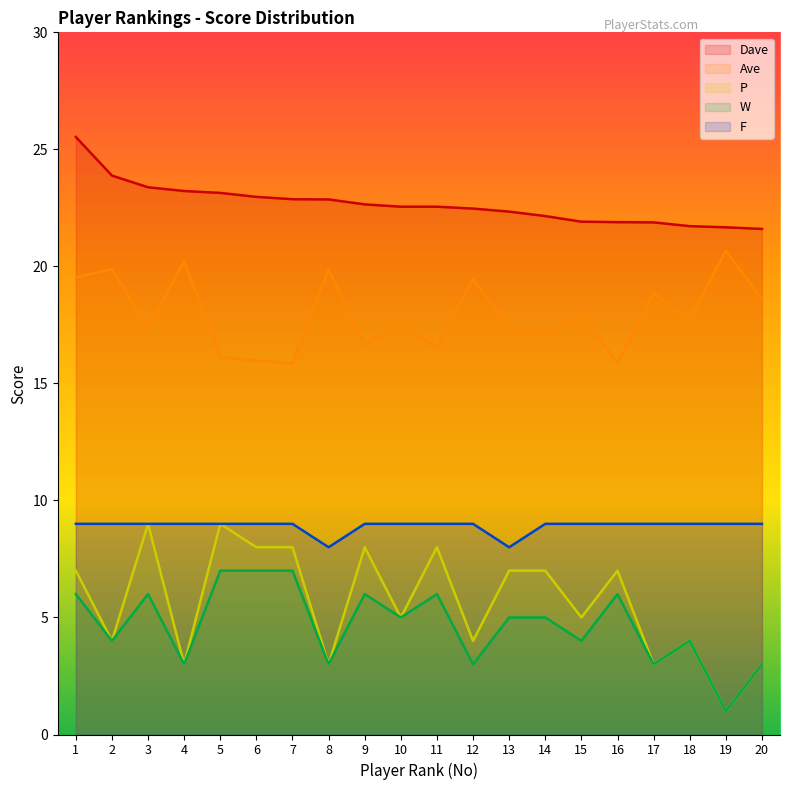

At which label is F closest to 8?

8